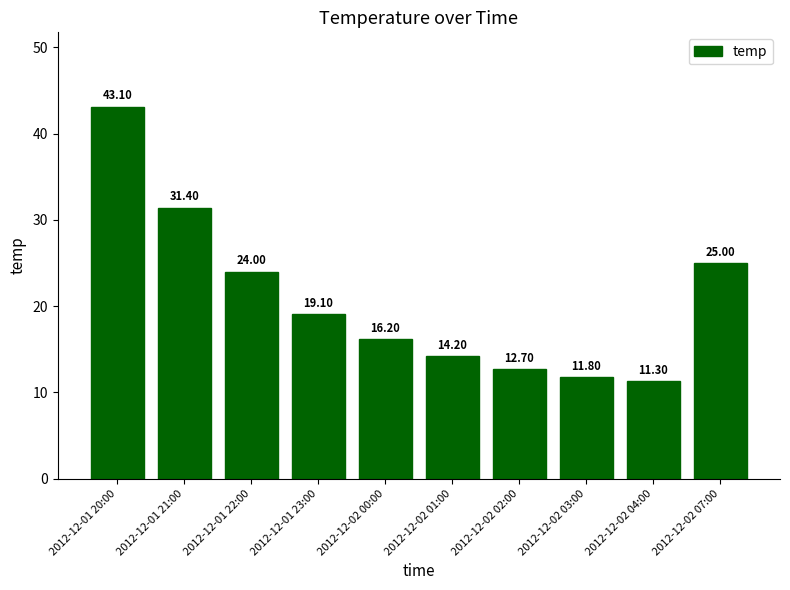

What is the label of the 6th bar from the left?

2012-12-02 01:00